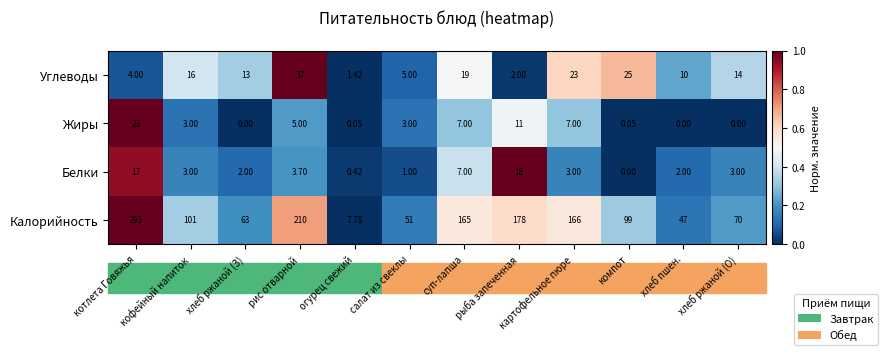

At which label does Белки reach its minimum?

компот